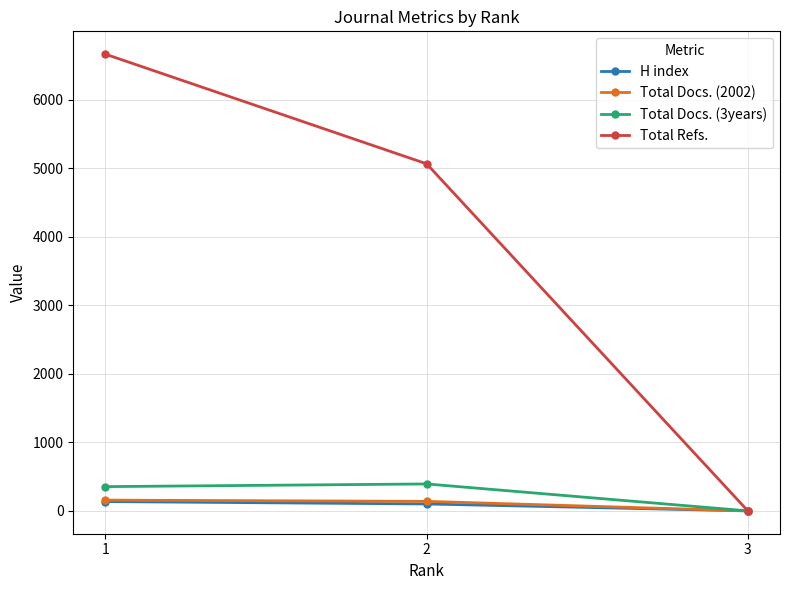

Does the chart display data point markers on the line(s)?

Yes